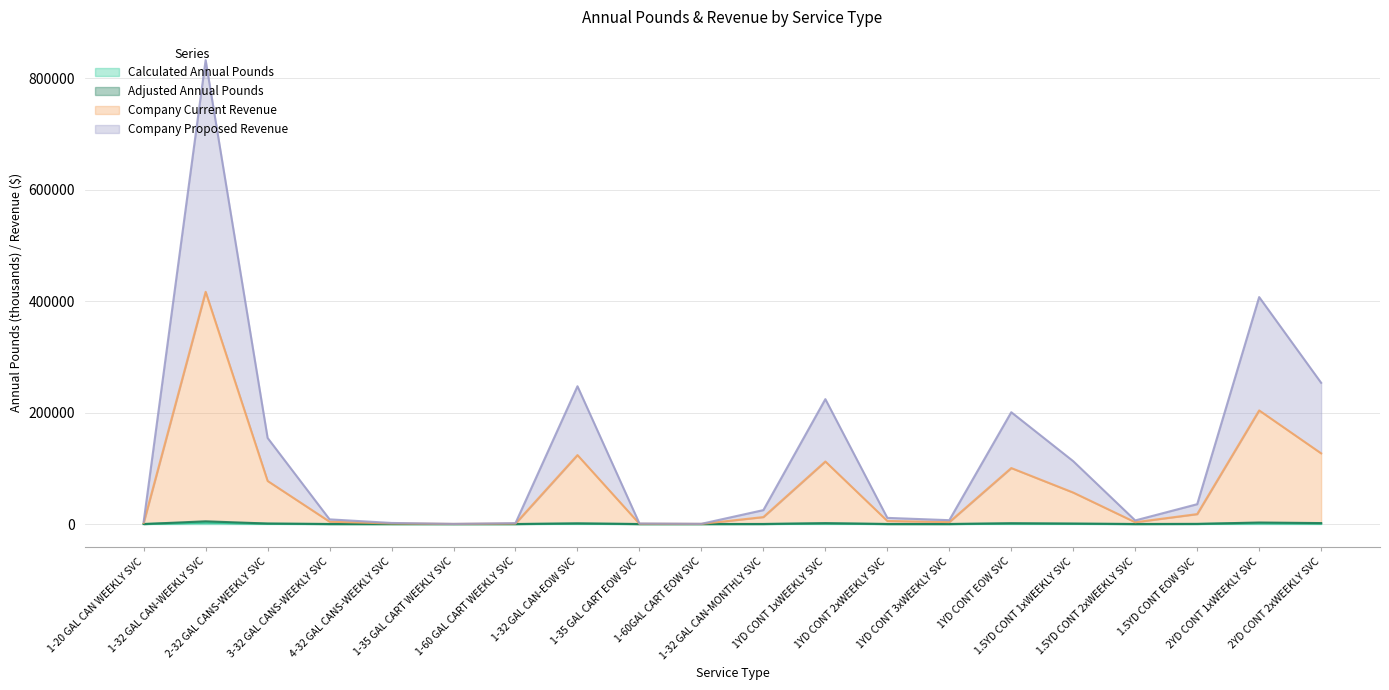

Is it true that Adjusted Annual Pounds equals 45.9 at 1-32 GAL CAN-MONTHLY SVC?

False